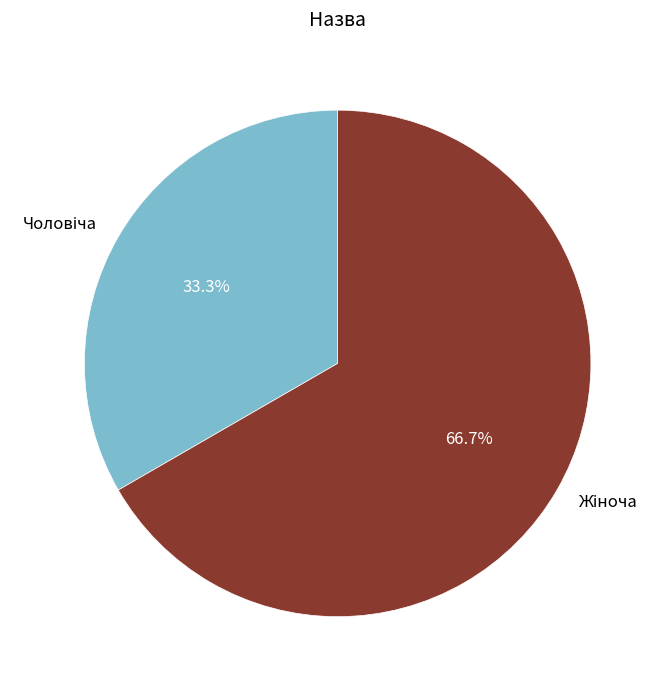

Is there a majority slice in this chart?

Yes